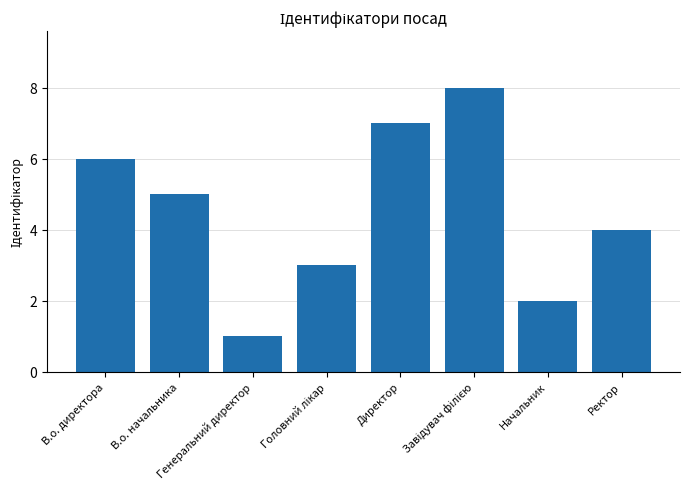

What is the maximum value shown in the chart?

8